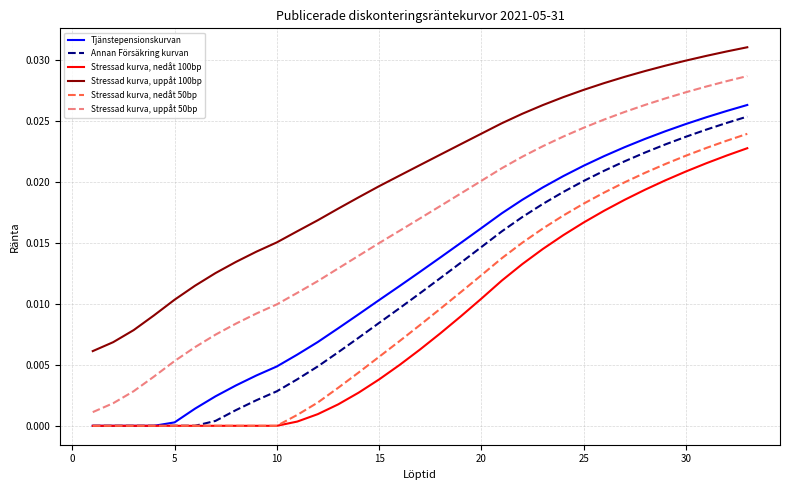

Which series has the largest total across all categories?

Stressad kurva, uppåt 100bp